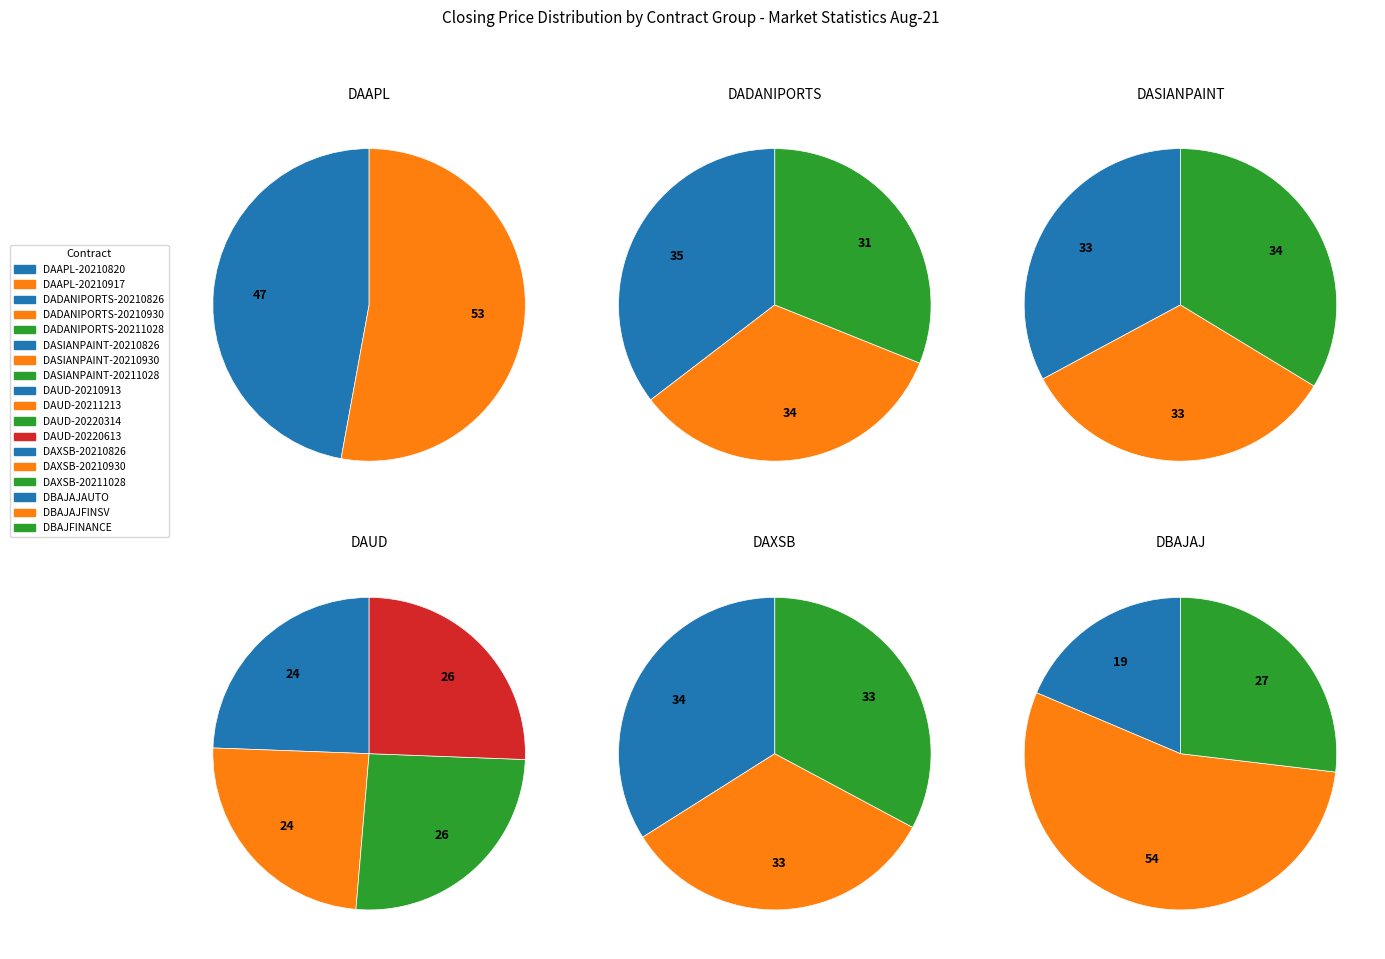

Between 8 and 20, which is larger?

20